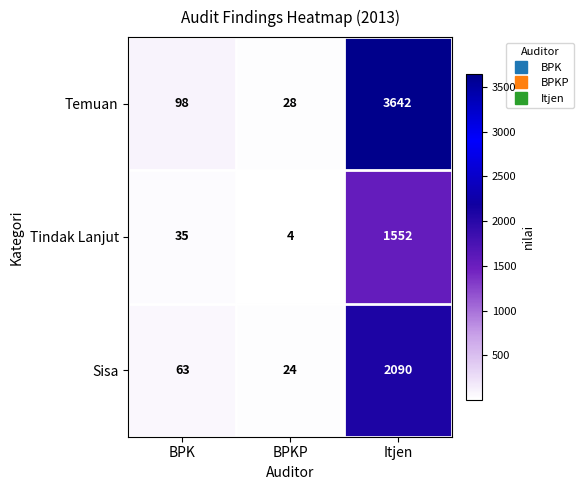

Rank the categories by Tindak Lanjut value from lowest to highest.

BPKP, BPK, Itjen